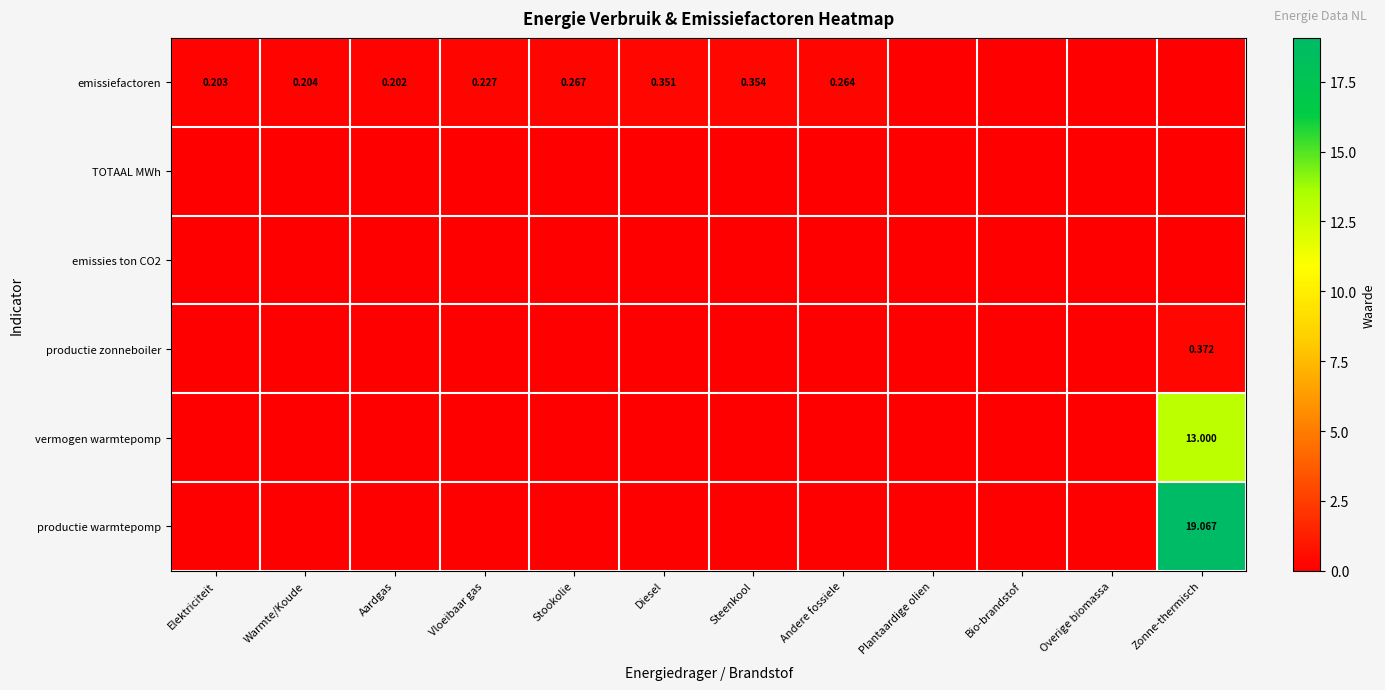

Between Vloeibaar gas and Aardgas, which is larger?

Vloeibaar gas